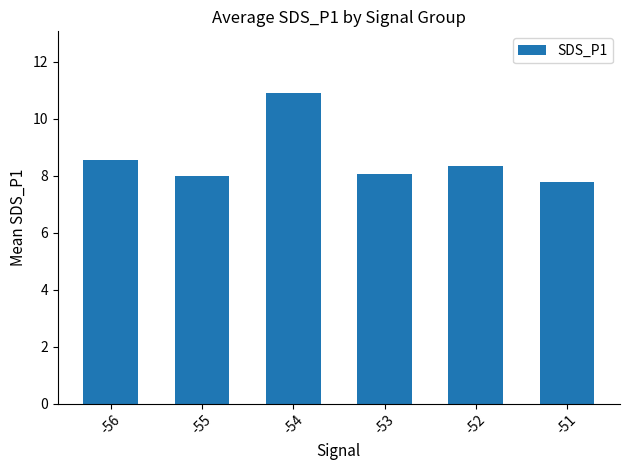

What is the ratio of the value at -53 to the value at -55?

1.0